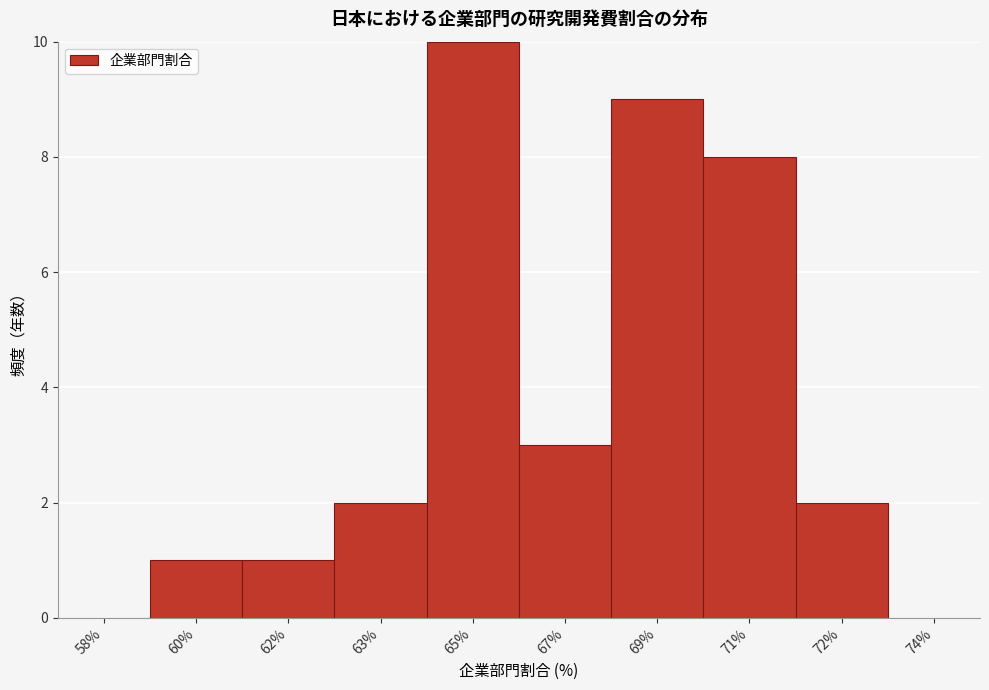

Reading left to right, list all the values displayed in this chart.

58%=0	60%=1	62%=1	63%=2	65%=10	67%=3	69%=9	71%=8	72%=2	74%=0